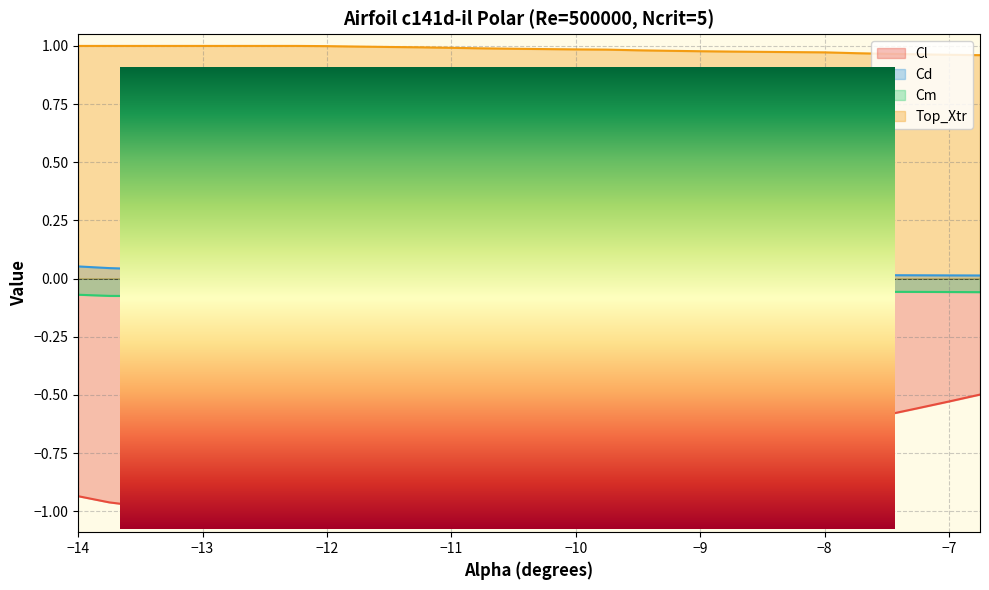

At -9.25, list the series in order from smallest to largest.

Cl, Cm, Cd, Top_Xtr